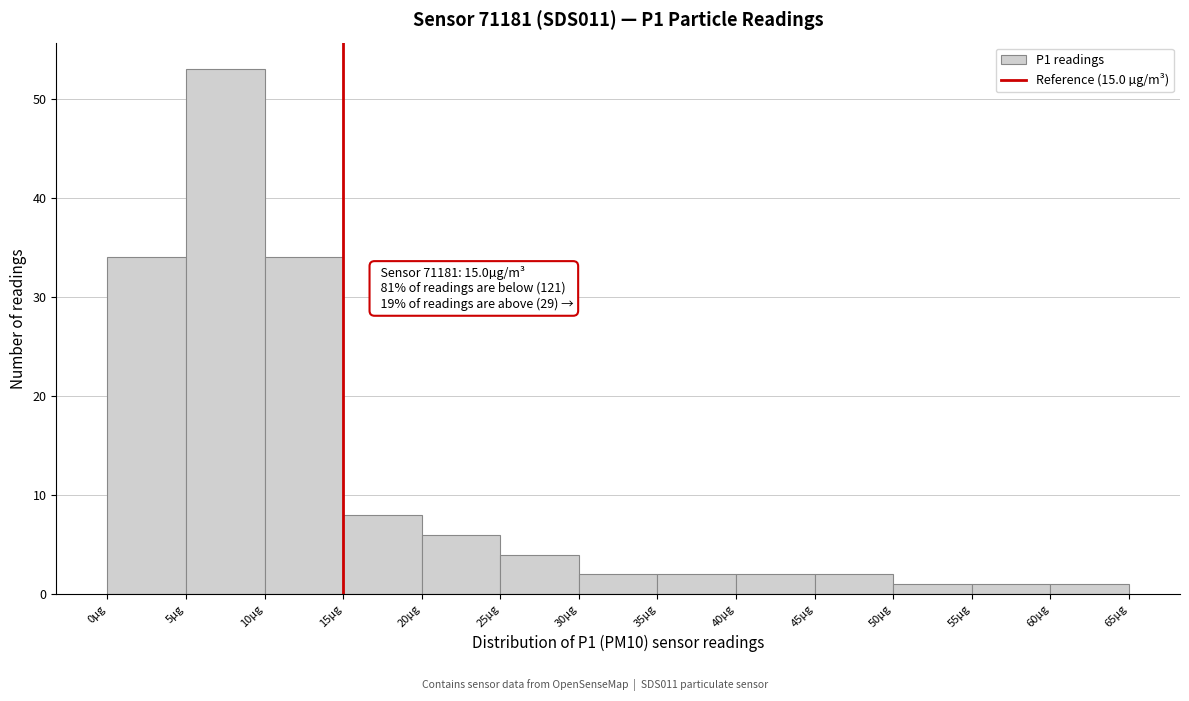

Which range on the x-axis has the tallest bar?

5 to 10